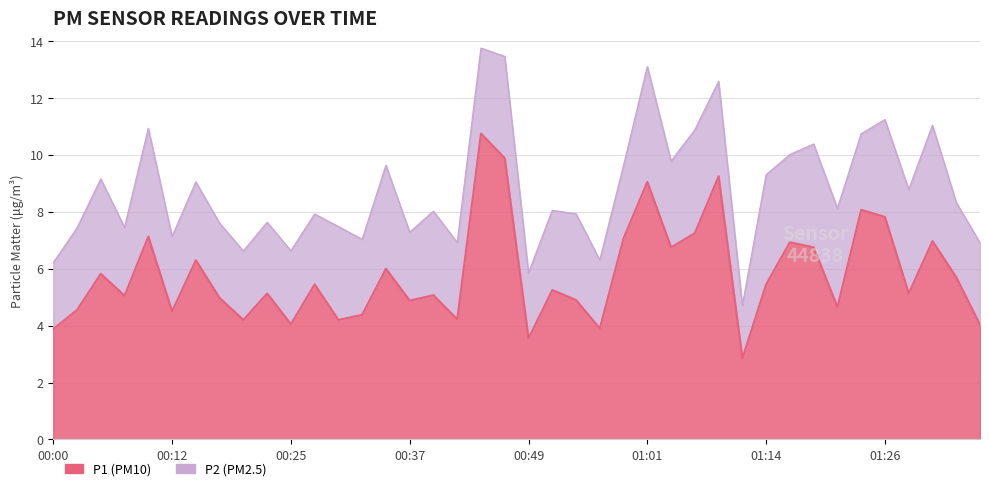

Is it true that the value at 00:27 is 5.5?

True